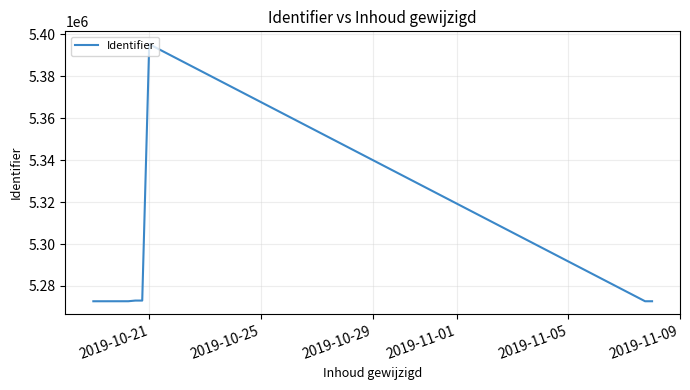

What is the sum of all values?

47577618